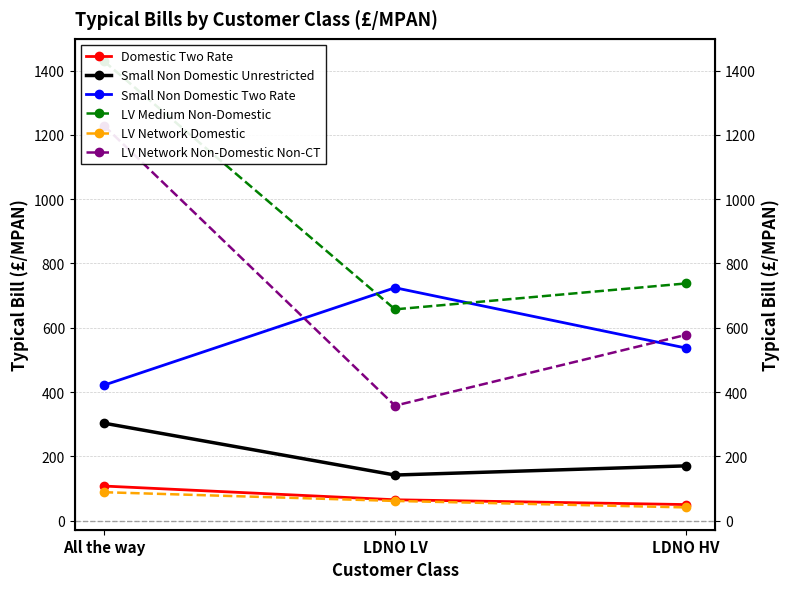

Which category has the lowest value in the Small Non Domestic Two Rate series?

All the way